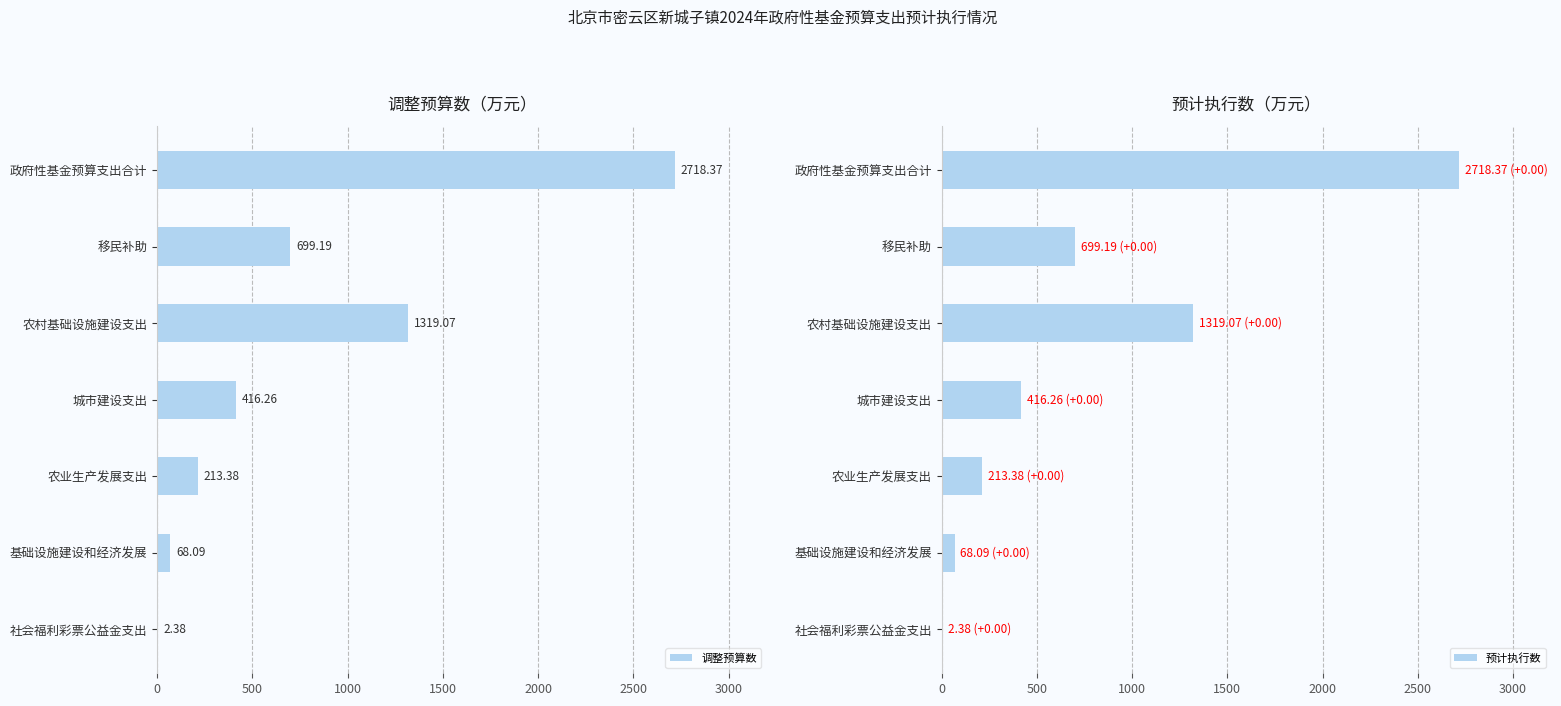

The 预计执行数 series shows 4144.4 at 政府性基金预算支出合计. True or false?

False